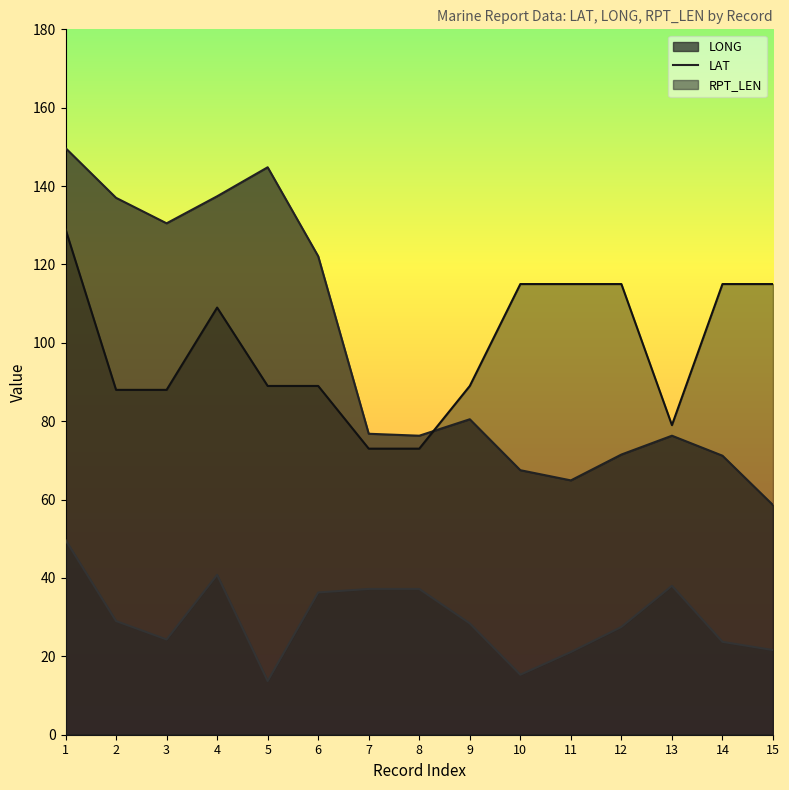

What is the average value of the LONG series?

97.7